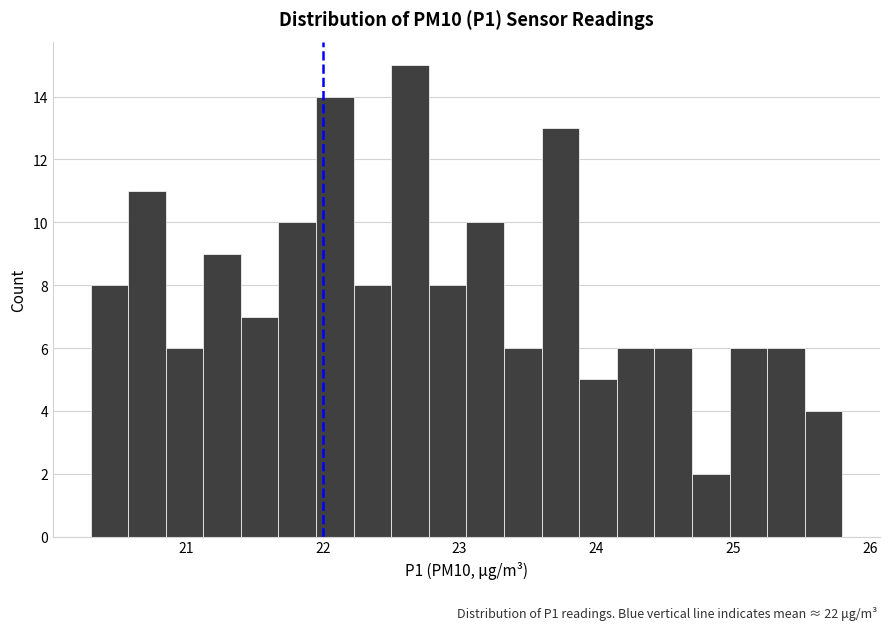

Around what value on the x-axis is the tallest bar? Give the approximate position of its centre, as read against the axis.

22.6